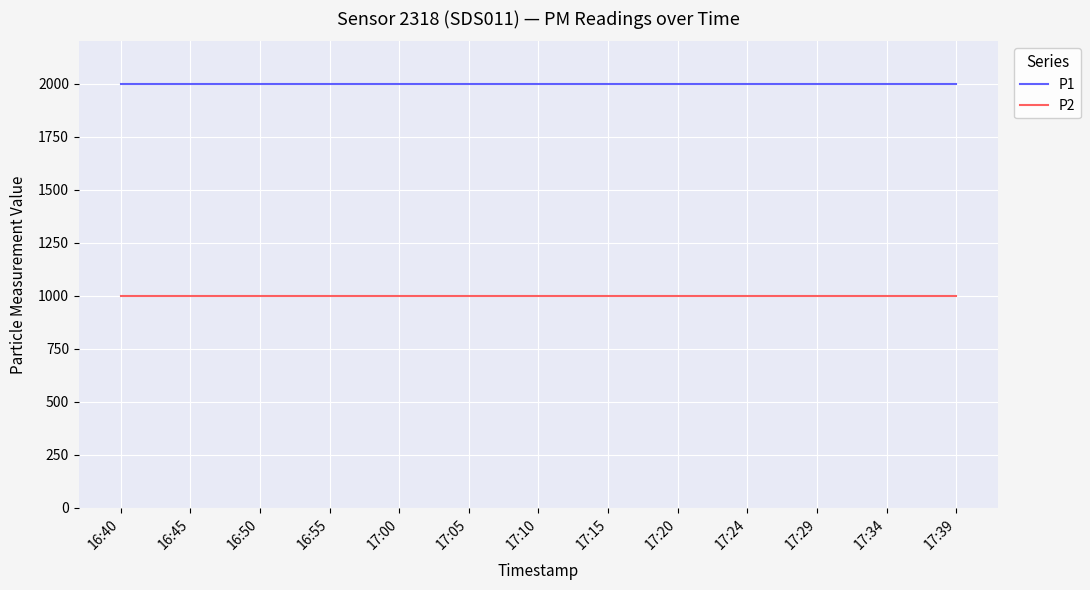

What is the maximum value shown in the chart?

1999.9